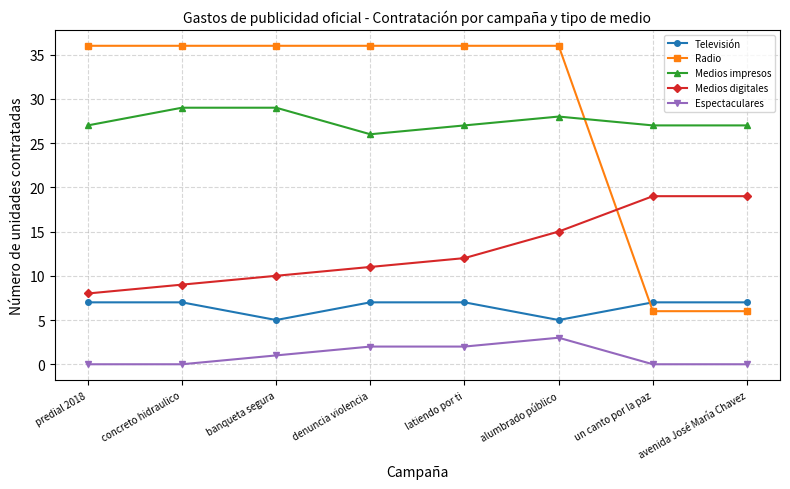

What position from the right is latiendo por ti?

4